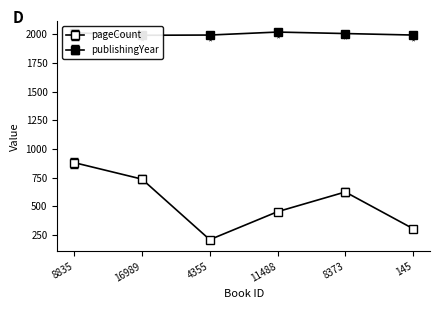

What is the label of the 1st point from the right?

145